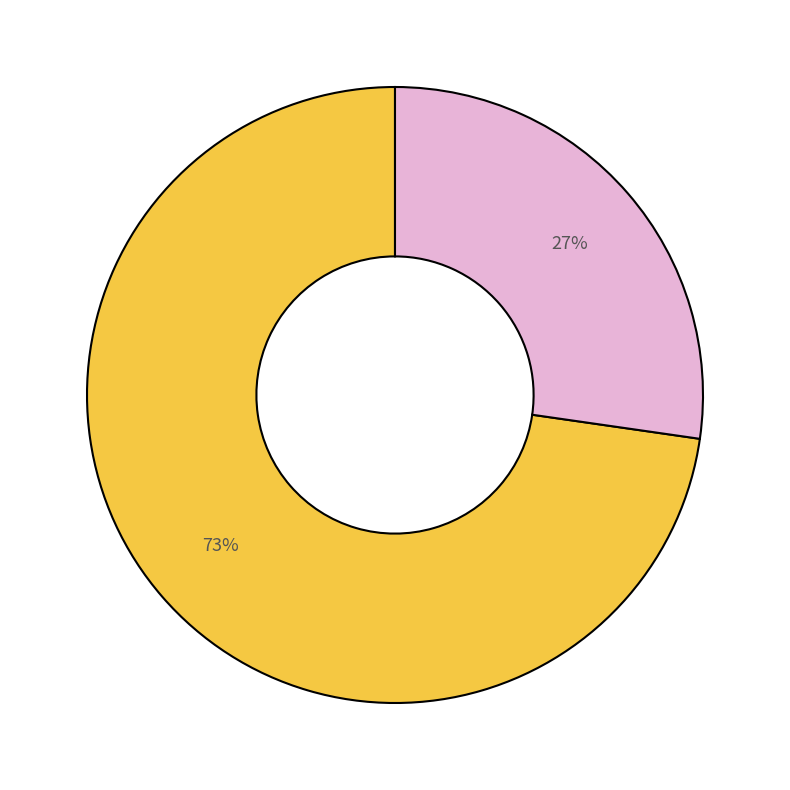

How many segments does this pie chart have?

2